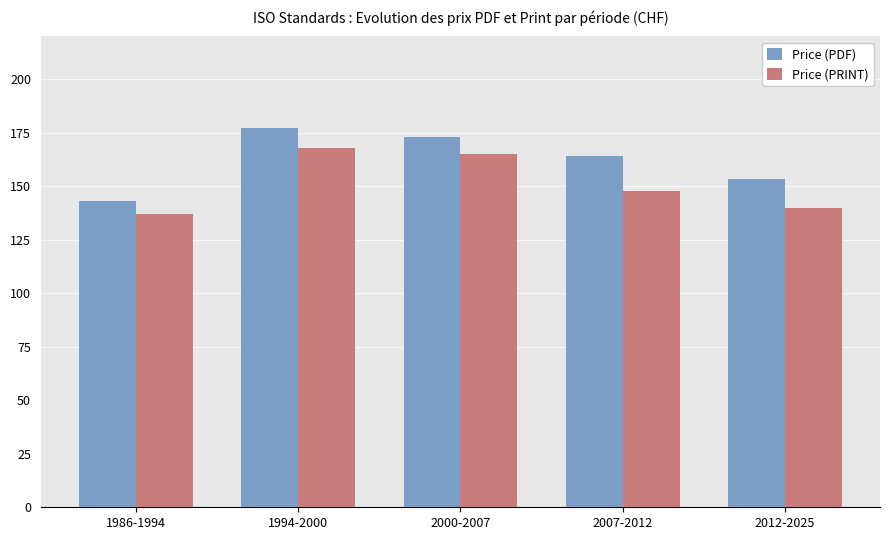

What is the highest value of the Price (PRINT) series?

168.0